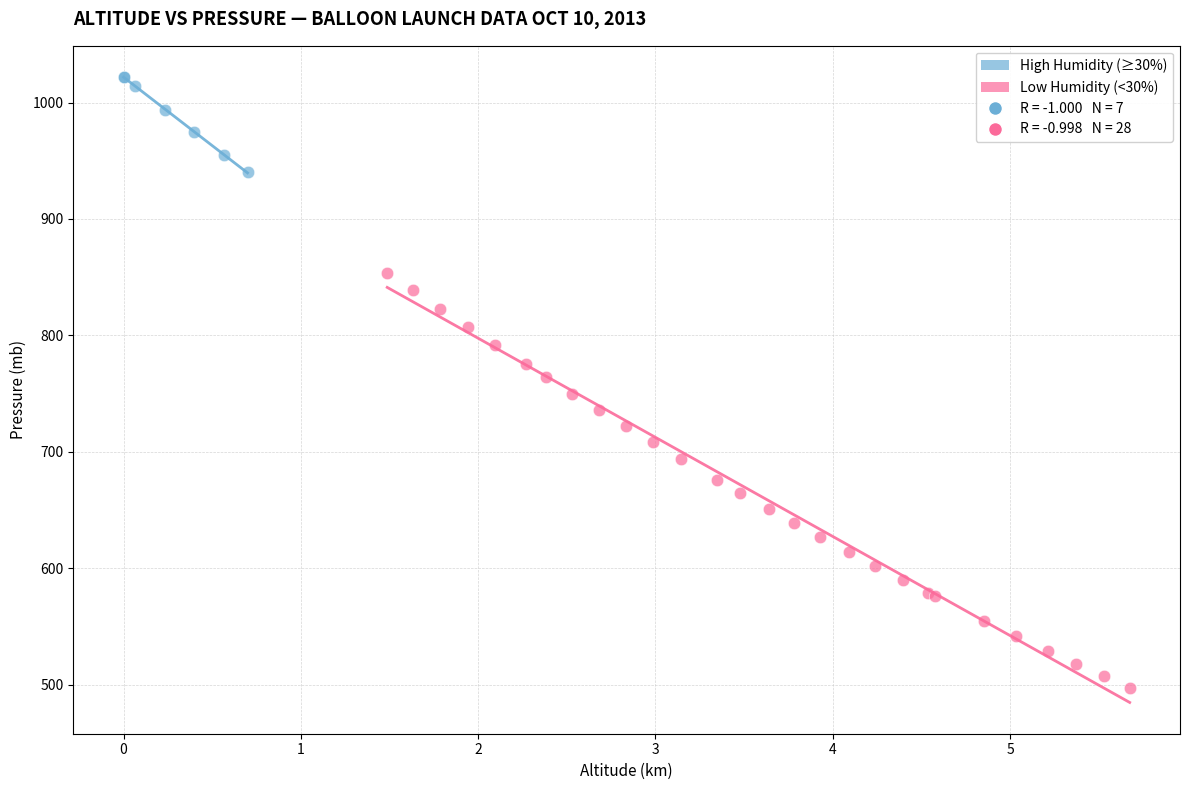

Which series reaches the maximum Y coordinate?

High Humidity (≥30%)